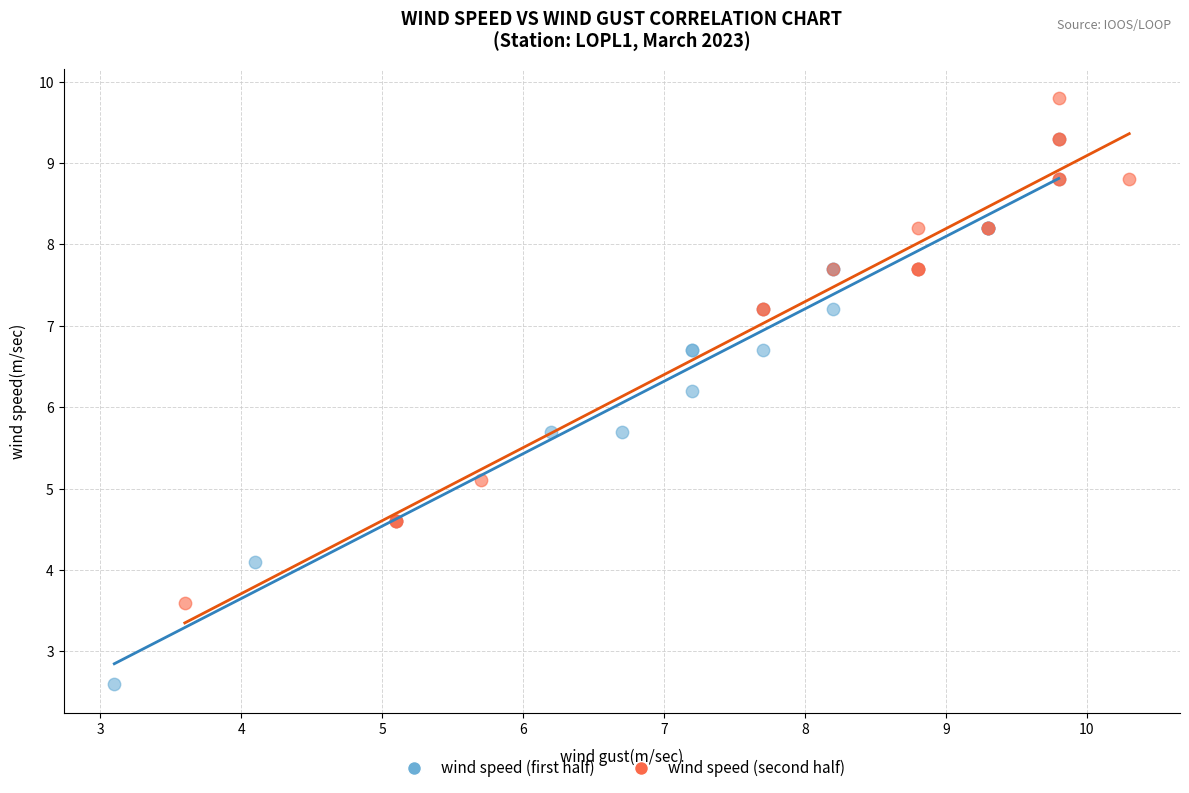

Which series contains the highest Y value?

wind speed (second half)